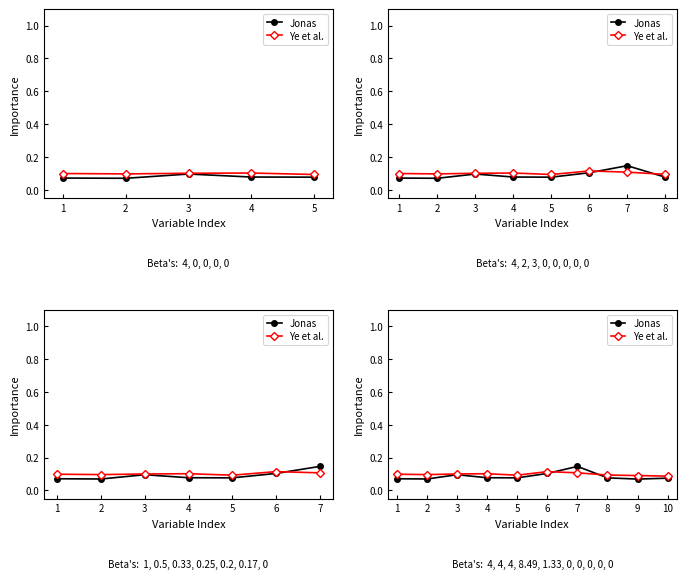

The value of Ye et al. at 4 is 0.1. True or false?

True